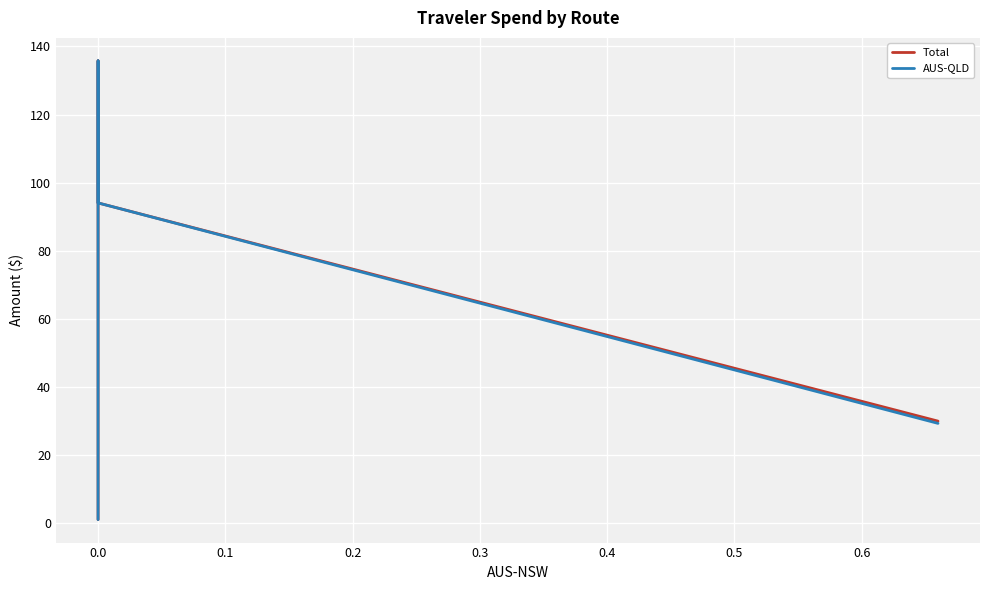

What is the difference between the maximum and second lowest values in the AUS-QLD series?

106.5